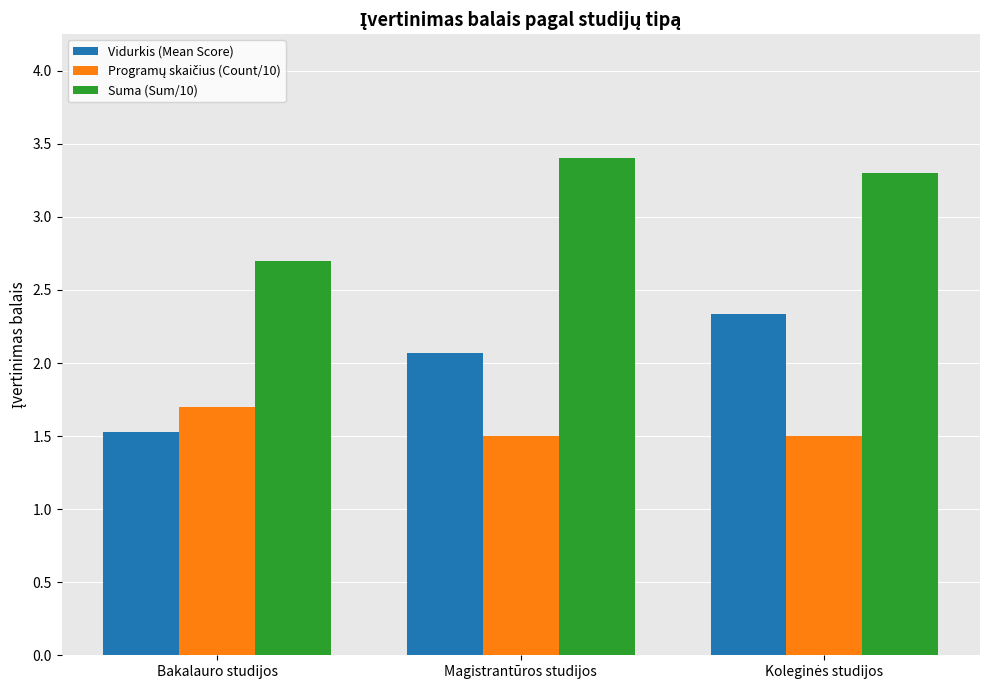

Which category has the highest value across all series?

Magistrantūros studijos